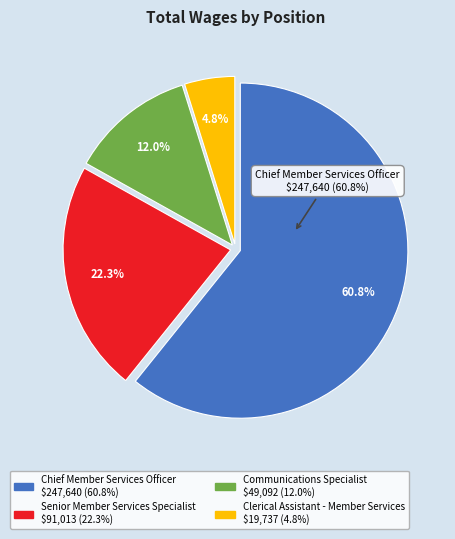

To the nearest percent, what percentage of the pie is Communications Specialist?

12%